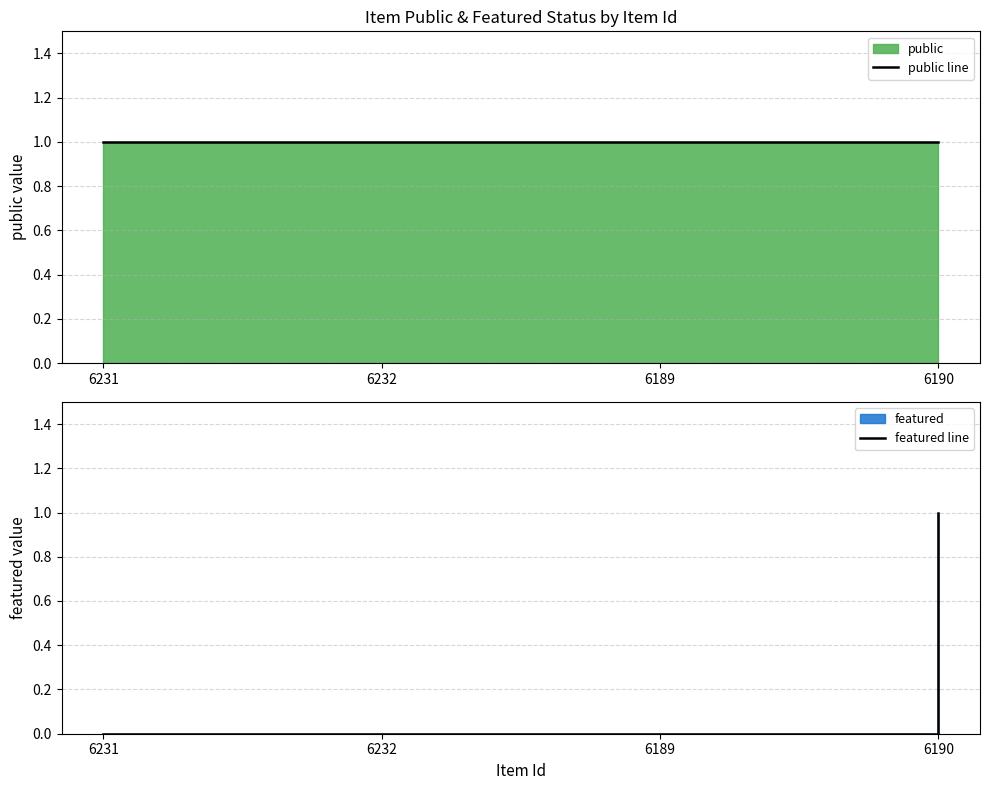

True or false: public line has more than 1 interior local peaks.

False